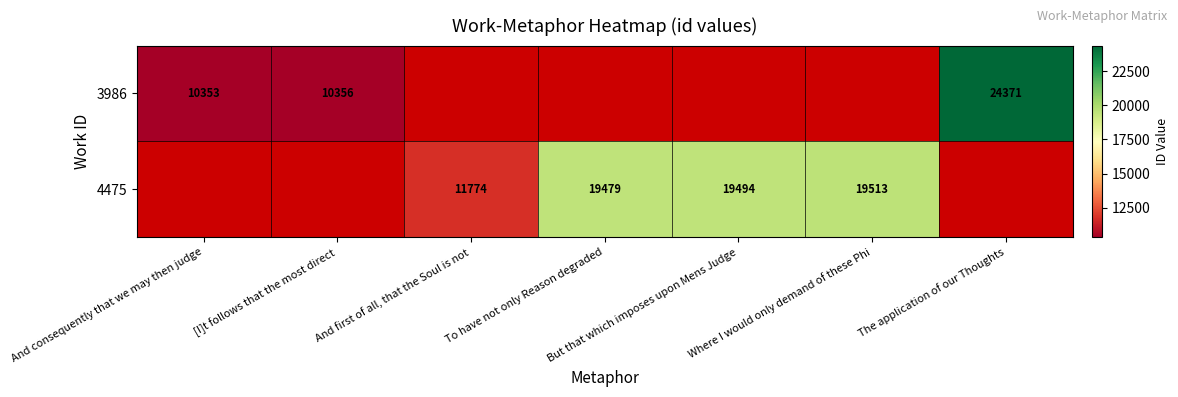

True or false: 4475 has a value of 8043 at Where I would only demand of these Phi.

False